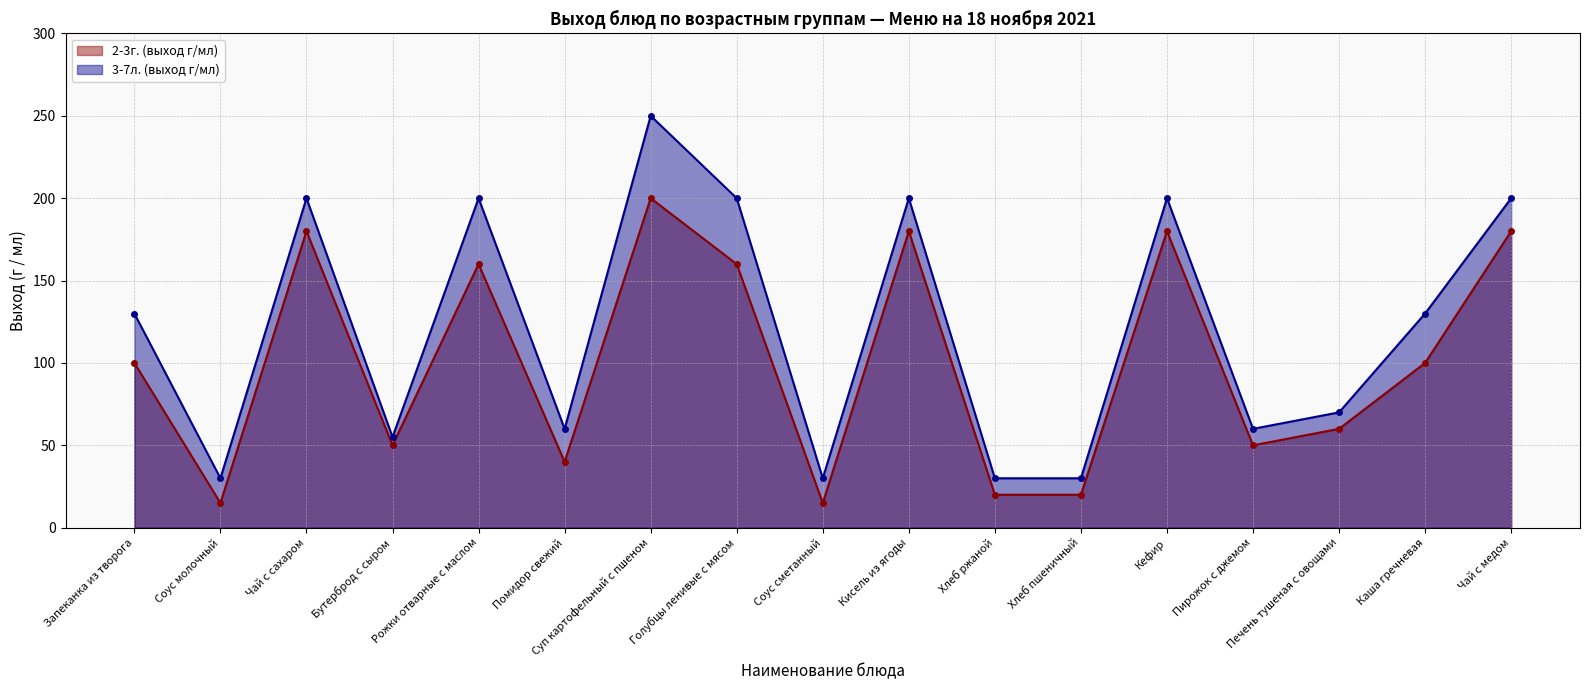

Rank the series at Соус молочный from lowest to highest value.

2-3г. (выход г/мл), 3-7л. (выход г/мл)